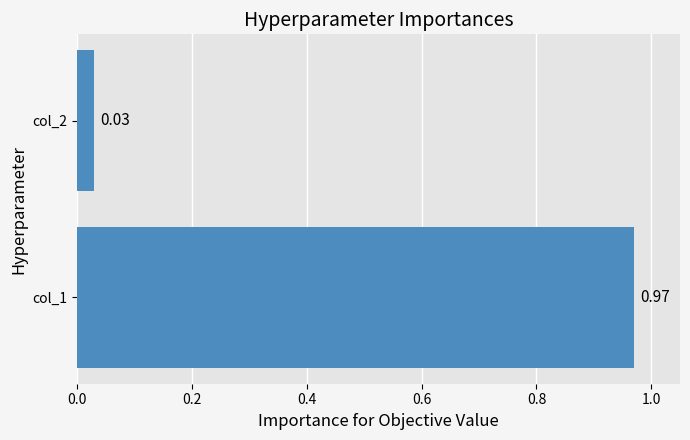

List the labels in order of value, largest first.

col_1, col_2